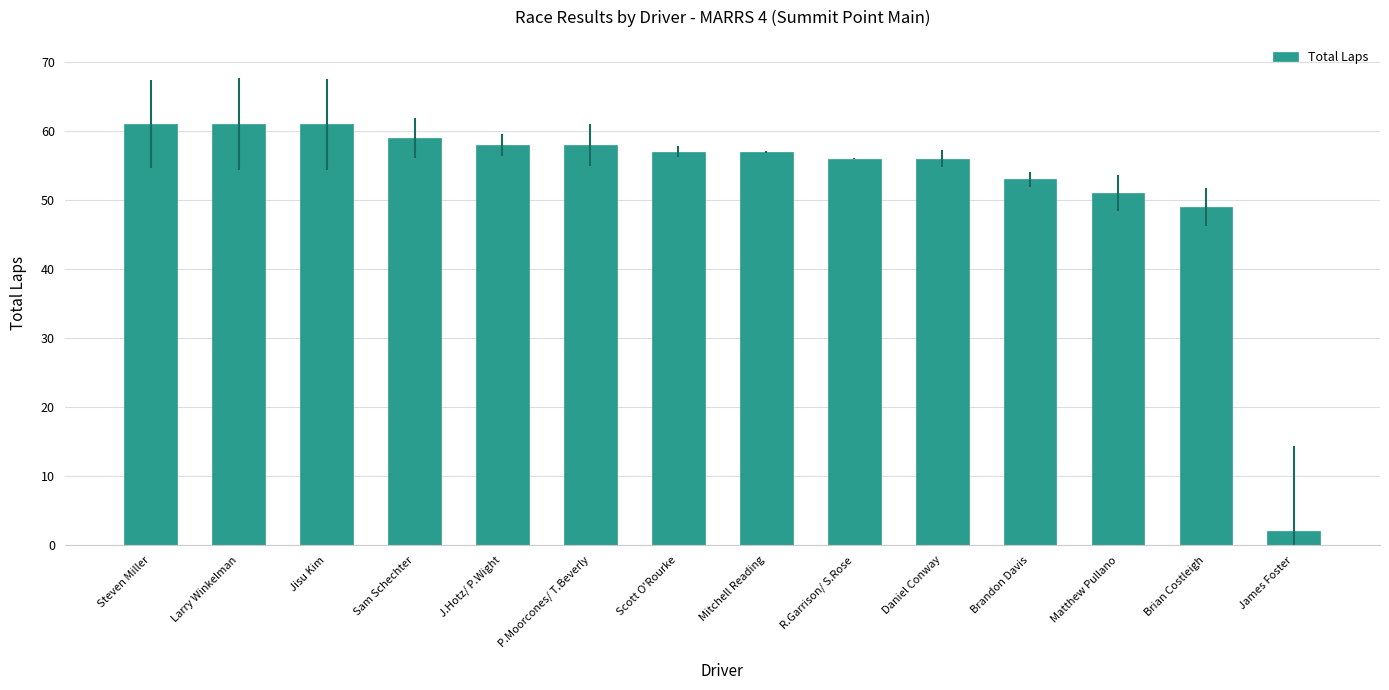

What is the label of the 9th bar from the right?

P.Moorcones/ T.Beverly